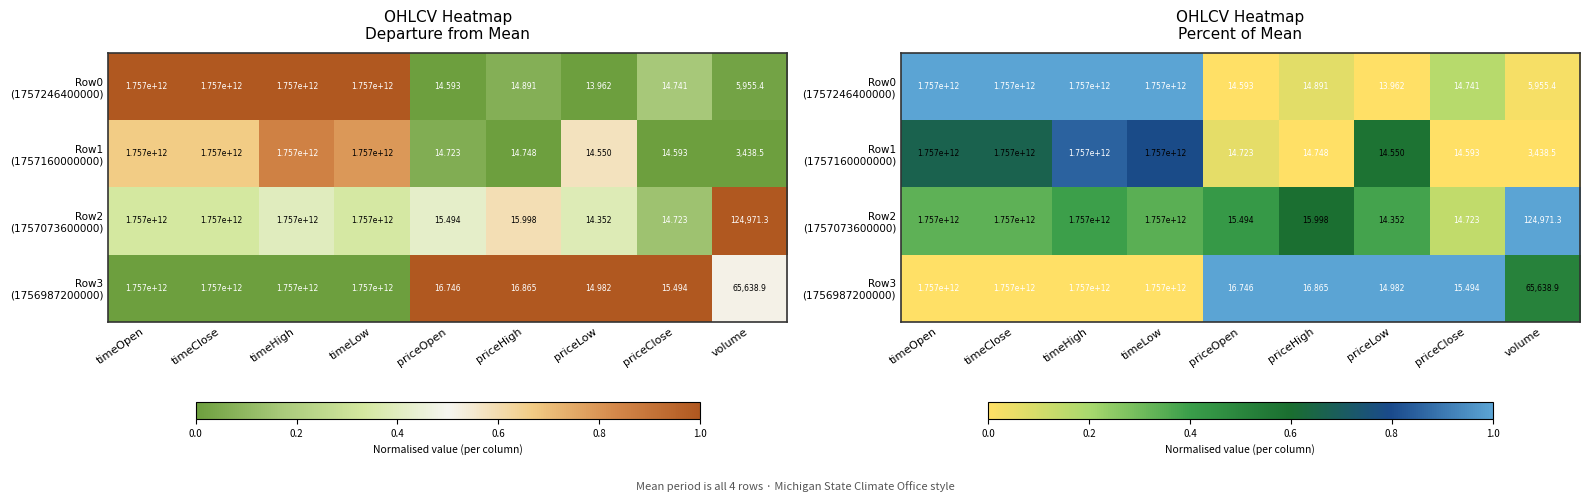

True or false: Row3 (1756987200000) has a value of 1.0 at priceOpen.

True